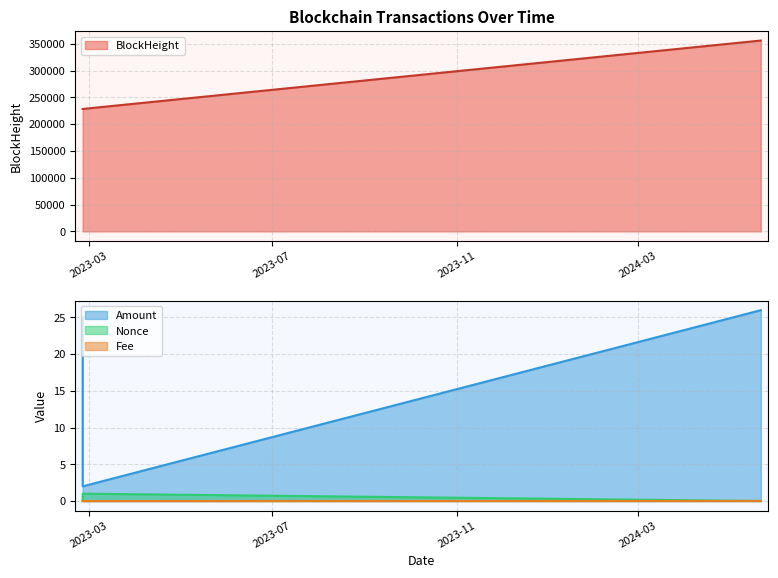

Count the number of categories in the chart.

3